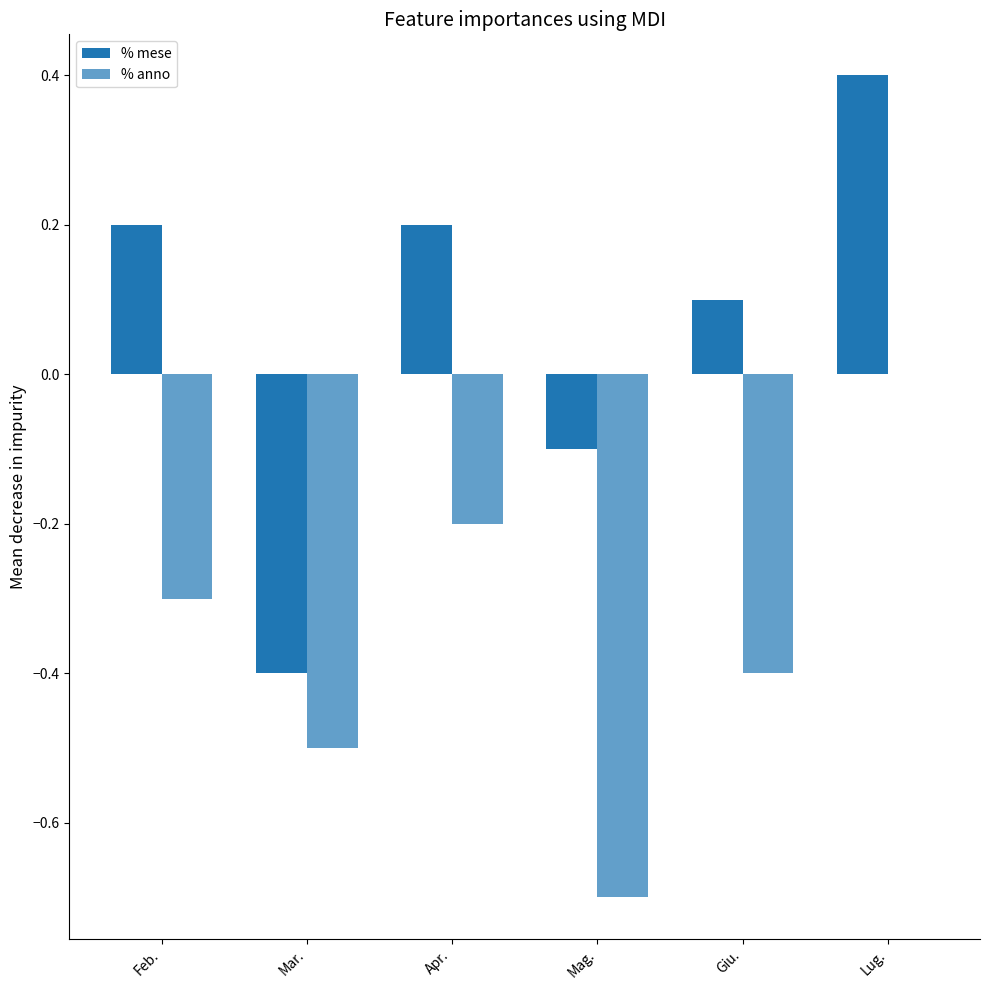

At which label does % mese reach its minimum?

Mar.